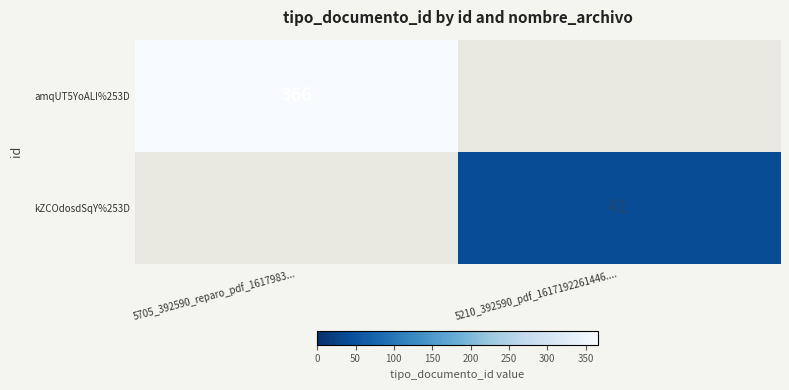

The kZCOdosdSqY%253D series shows 11 at 5210_392590_pdf_1617192261446..... True or false?

False